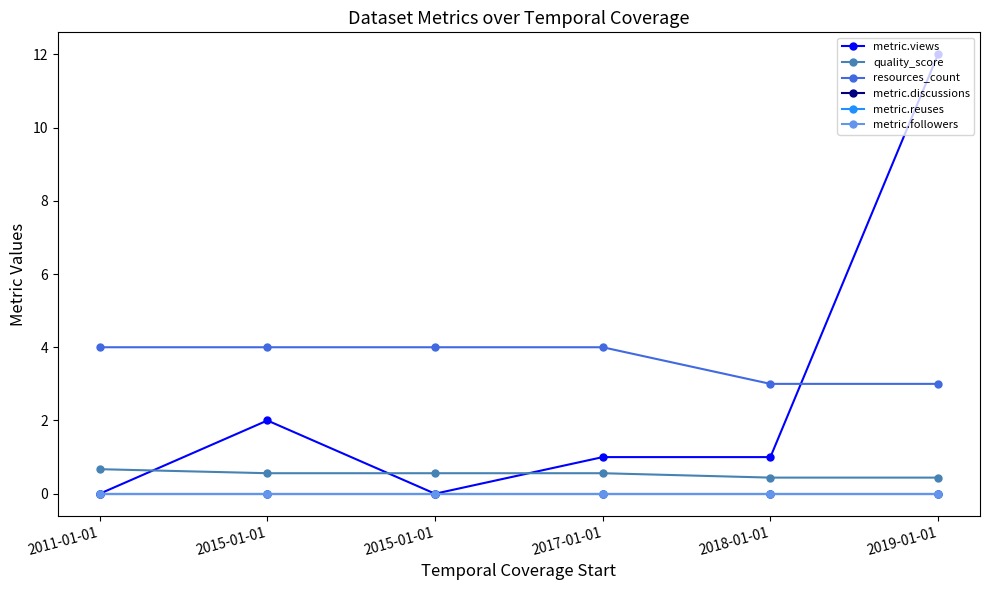

Does the chart have visible grid lines?

No